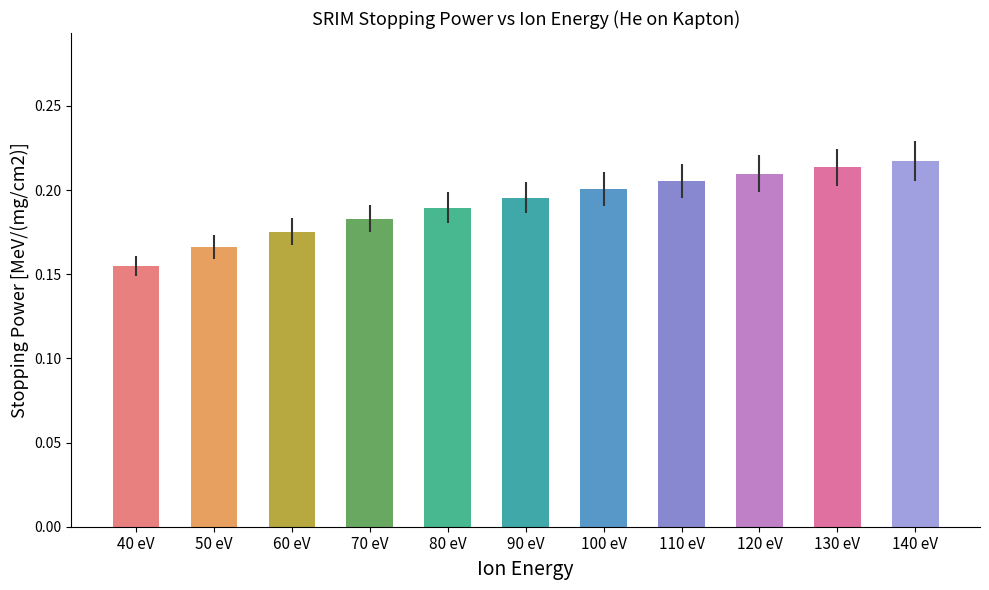

The value at 130 eV is 0.2. True or false?

True